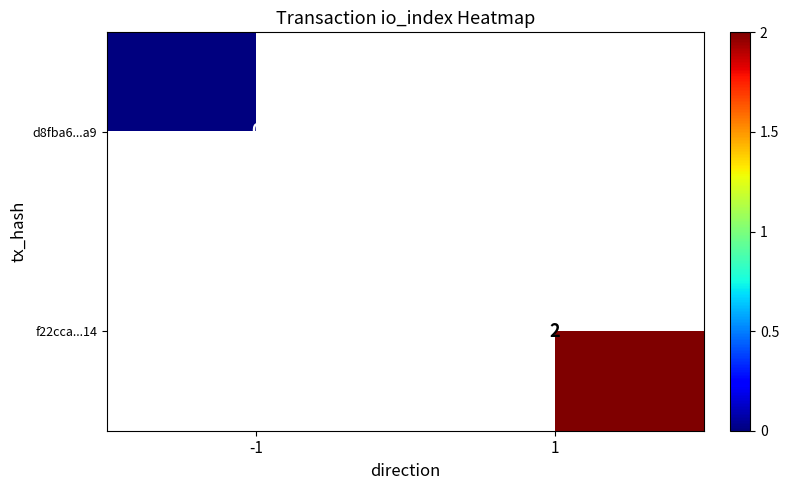

The value of f22cca...14 at 1 is 2. True or false?

True